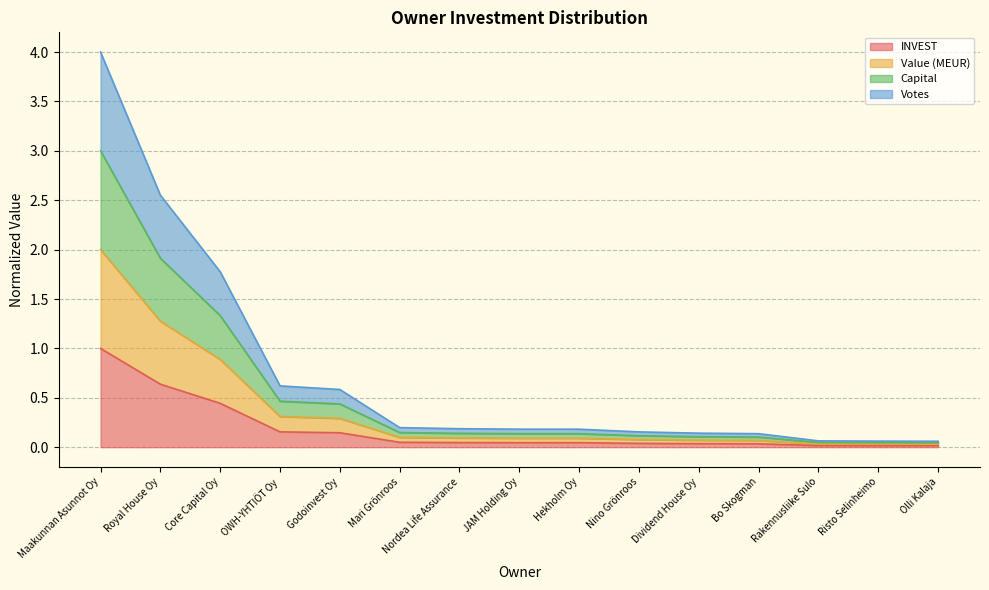

True or false: INVEST and Capital intersect in this chart.

False